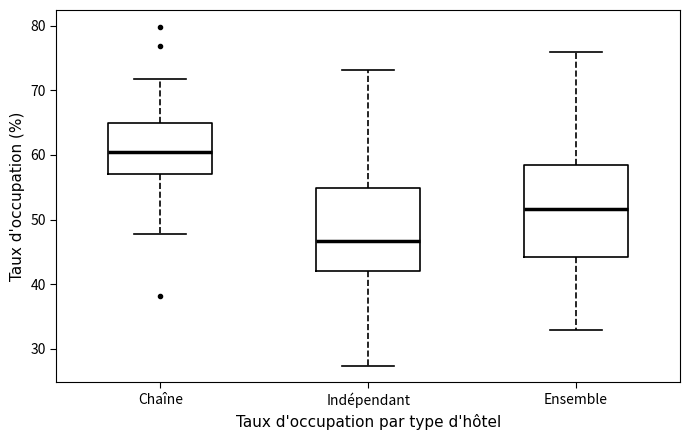

Reading left to right, transcribe this box plot: for each box, give where its median line is, the range the box spans, and where its two whiskers end, as read against the y-axis. The values are not printed on the chart, so give them approximately, as read against the axis.

Chaîne: median 60, box 57 to 65, whiskers 48 to 72
Indépendant: median 47, box 42 to 55, whiskers 27 to 73
Ensemble: median 52, box 44 to 59, whiskers 33 to 76